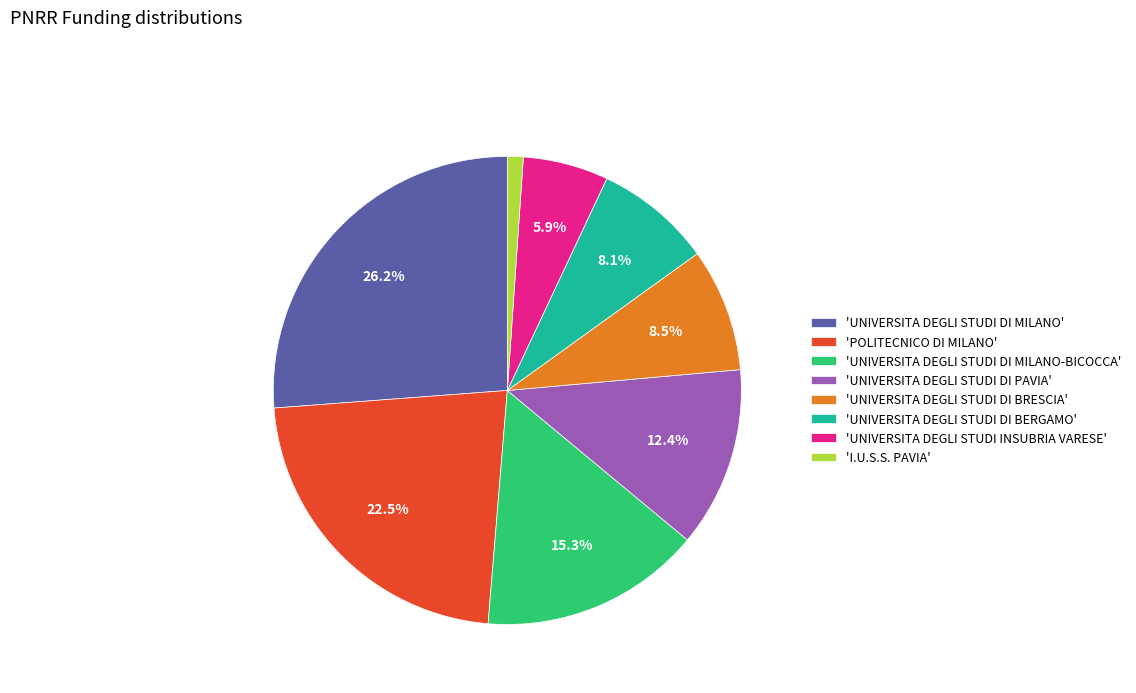

Which slice is the largest?

'UNIVERSITA DEGLI STUDI DI MILANO'